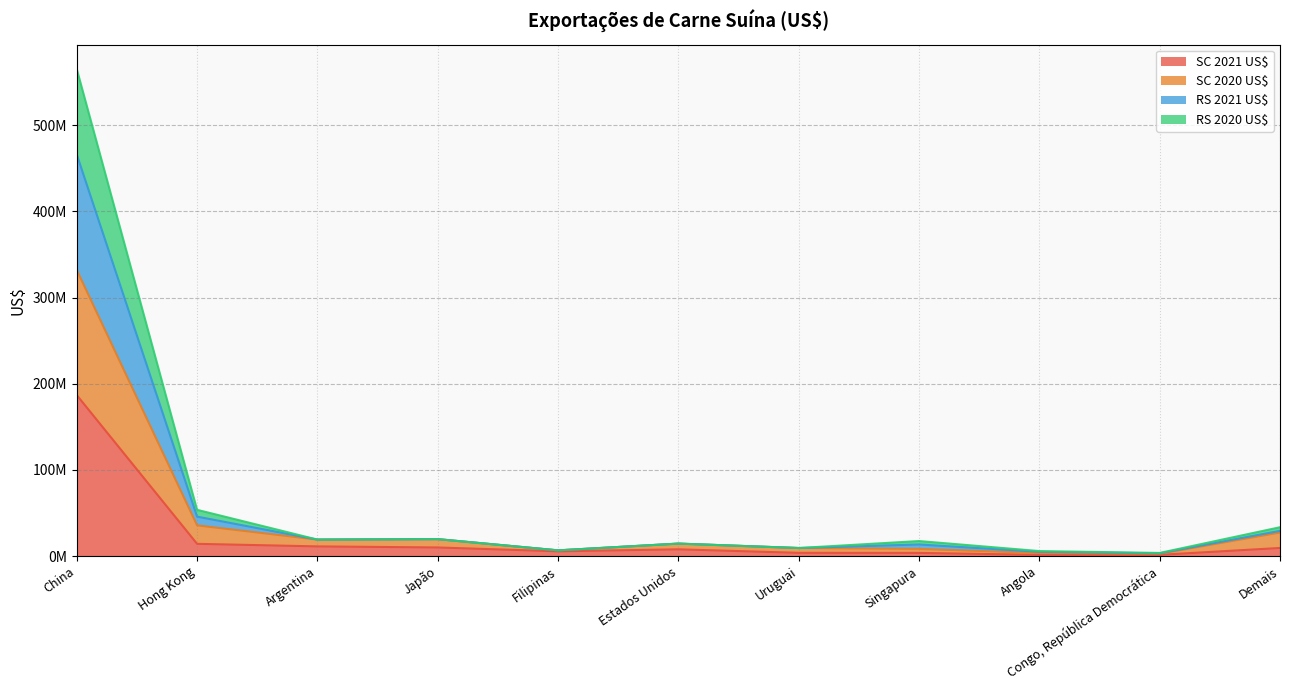

What is the value of the SC 2020 US$ point at the 8th from the left?

8281734